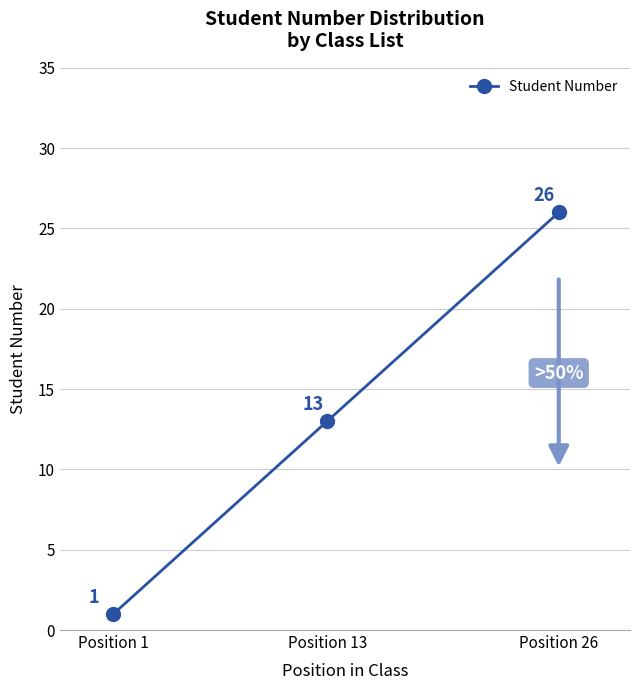

How many values are below 13?

1